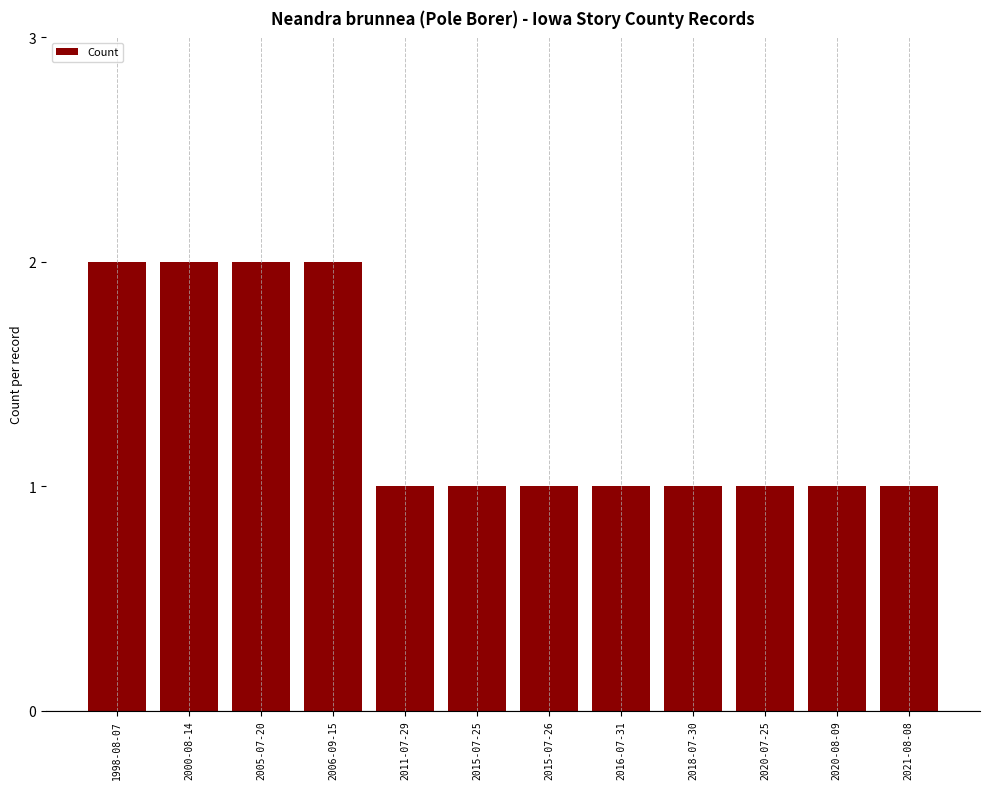

How many data points does each series have?

12